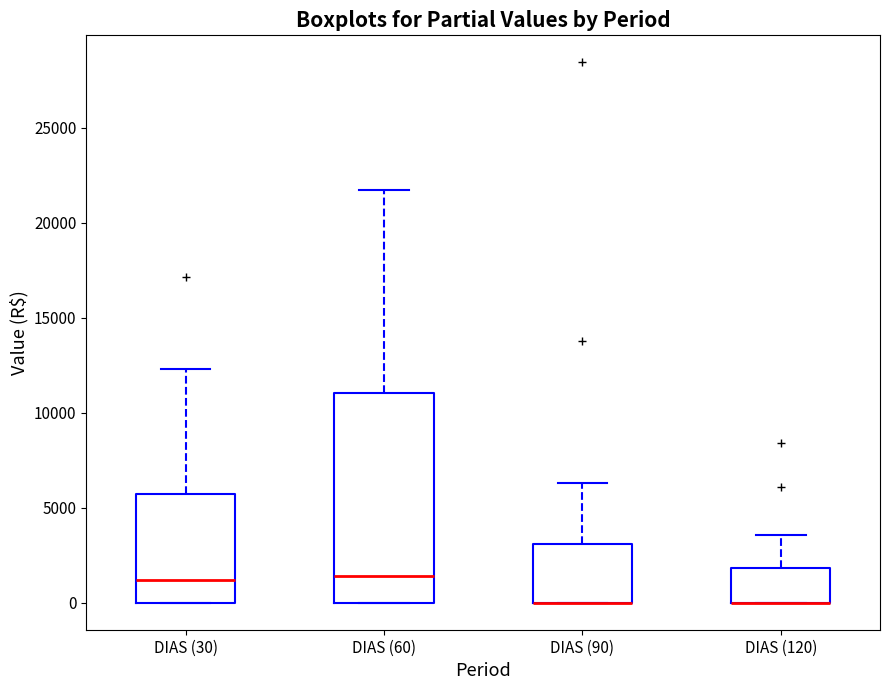

Where is the lower edge of the box for DIAS (120) on the y-axis? The values are not printed on the chart, so give them approximately, as read against the axis.

0